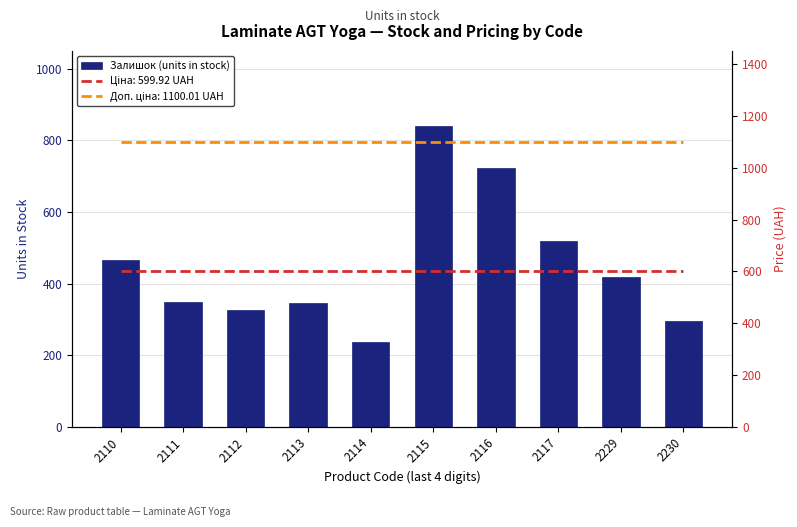

Is it true that the value at 2117 is 520?

True